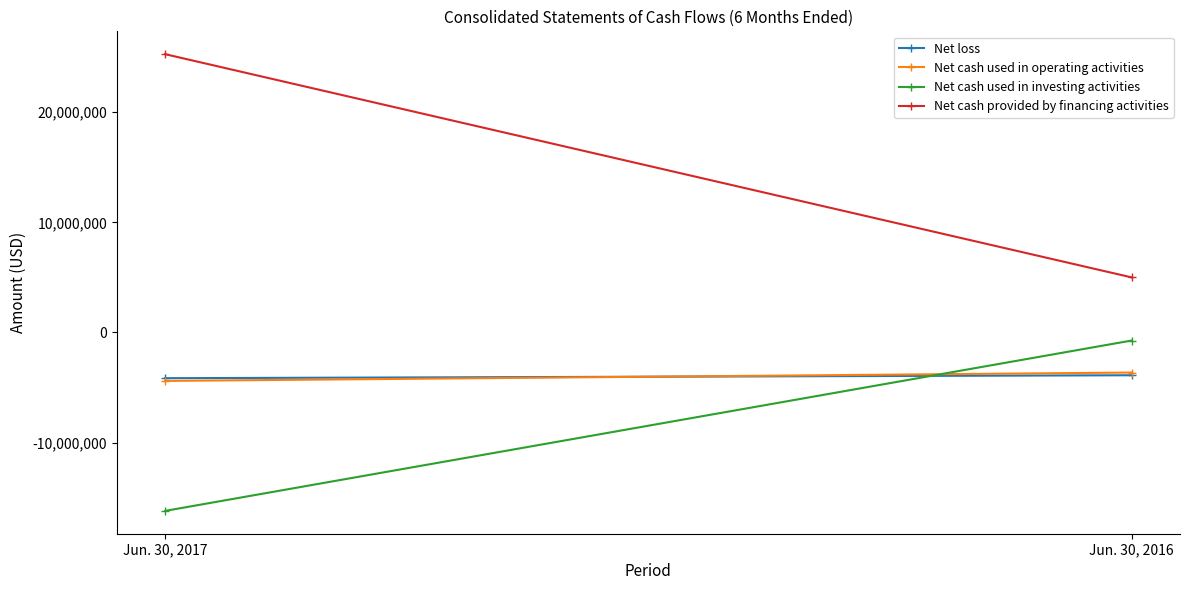

At which label does Net cash used in operating activities reach its minimum?

Jun. 30, 2017